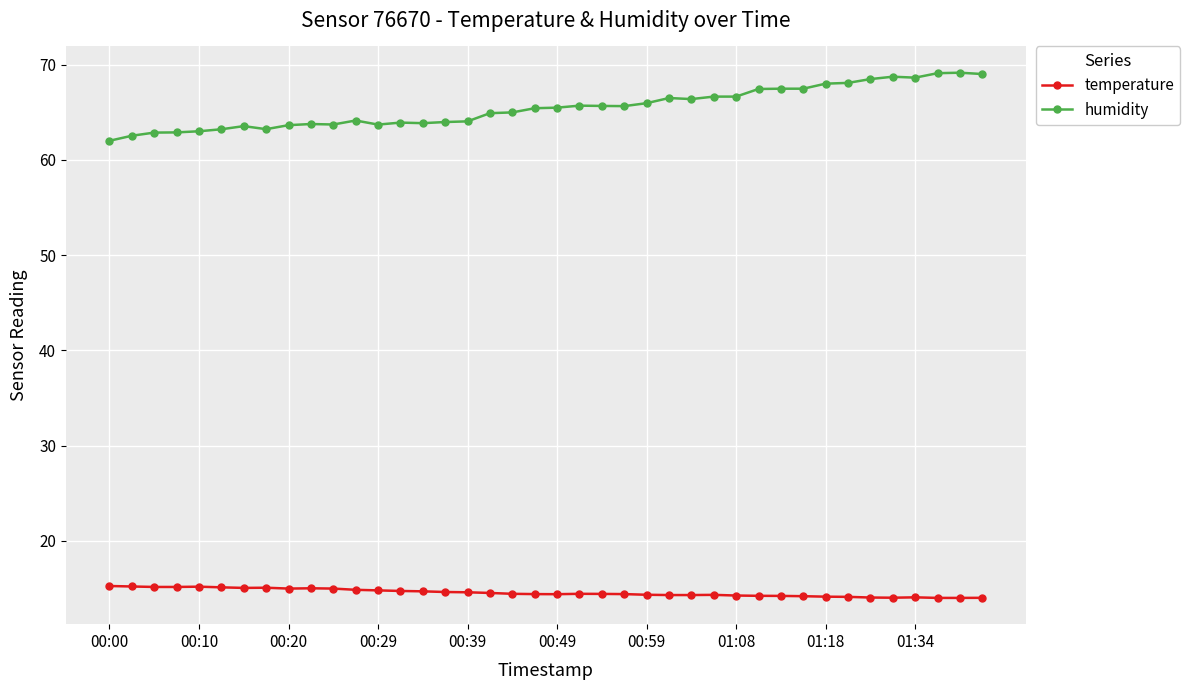

What is the maximum value for humidity?

69.2